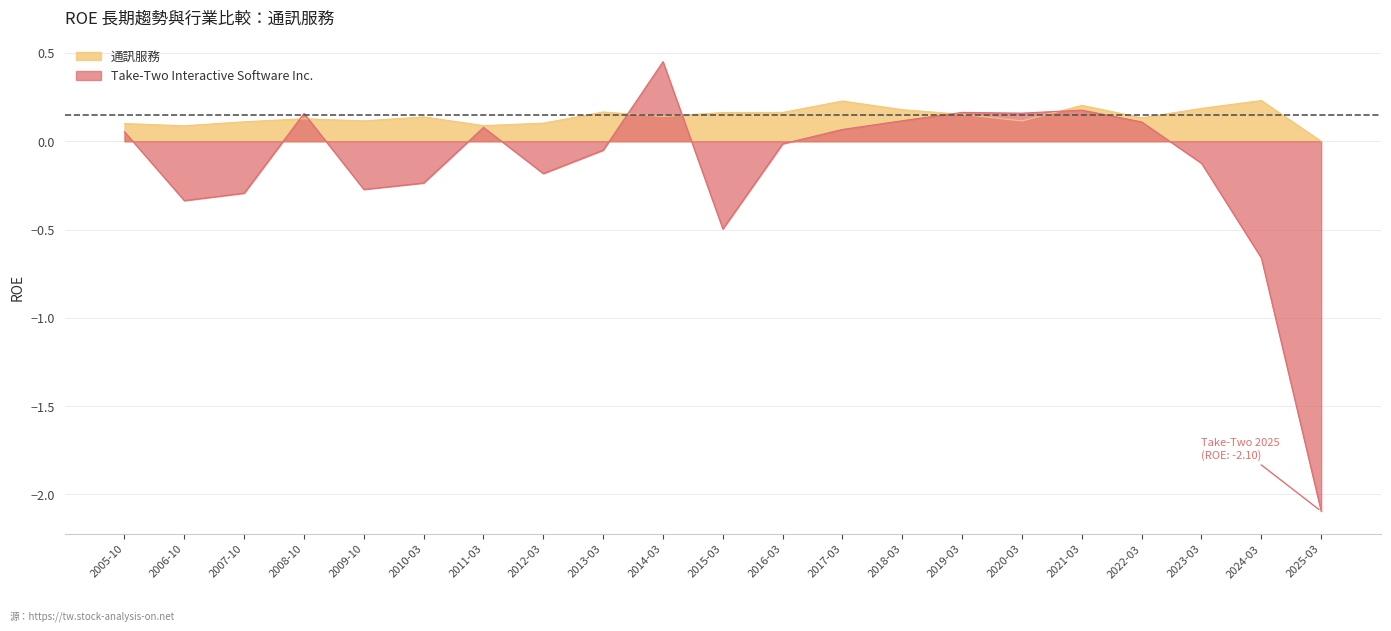

The 通訊服務 series shows 0.1 at 2018-03. True or false?

False